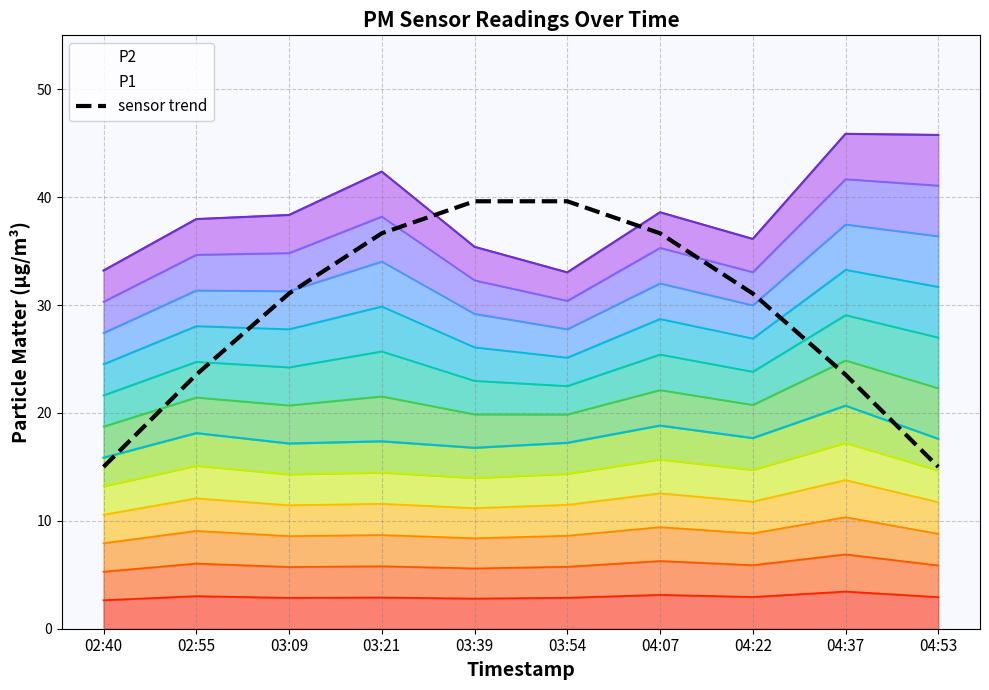

At which label is the value closest to 27?

04:37